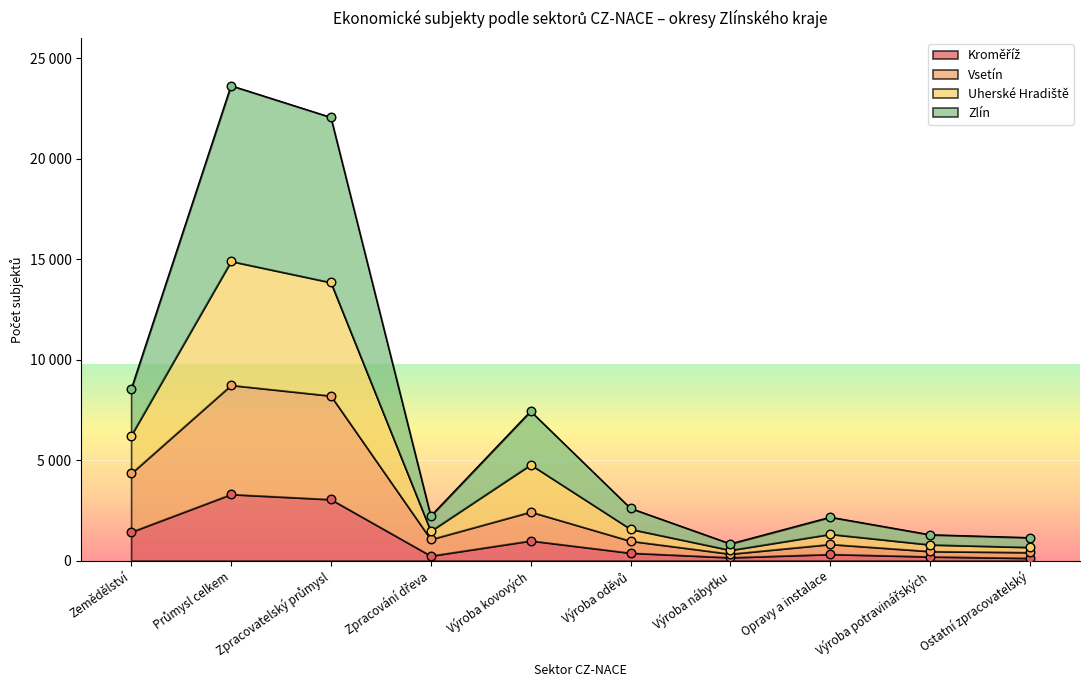

Is the value of Zlín at Zpracování dřeva greater than the value of Uherské Hradiště at Opravy a instalace?

Yes